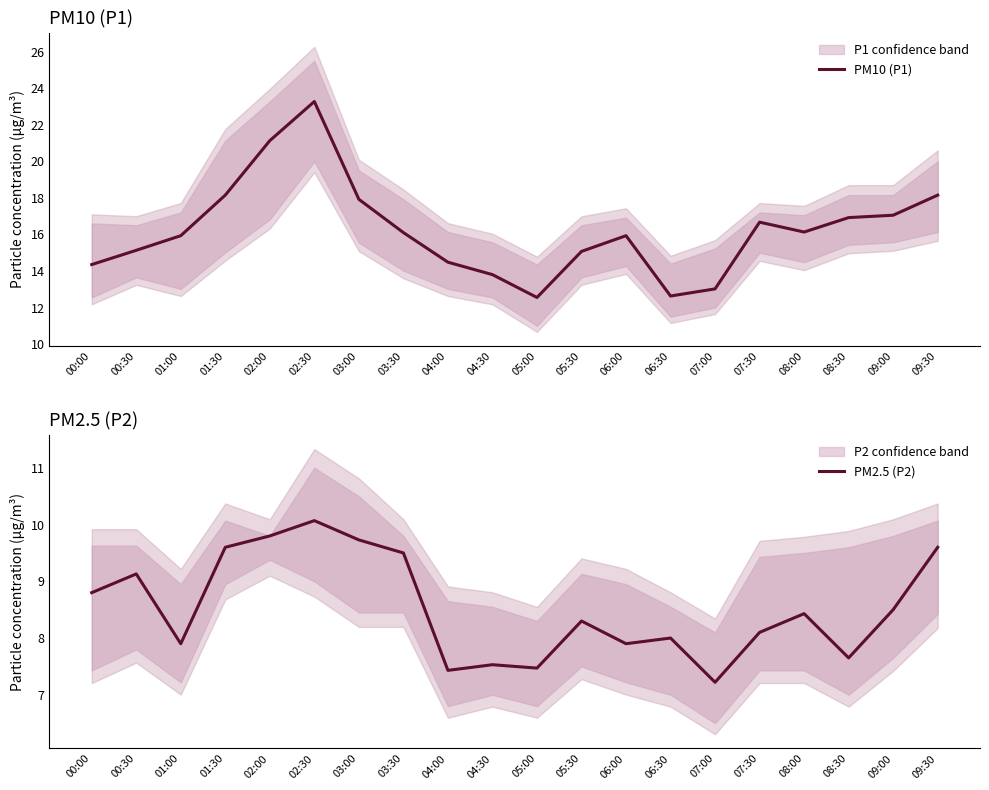

What position from the left is 03:30?

8